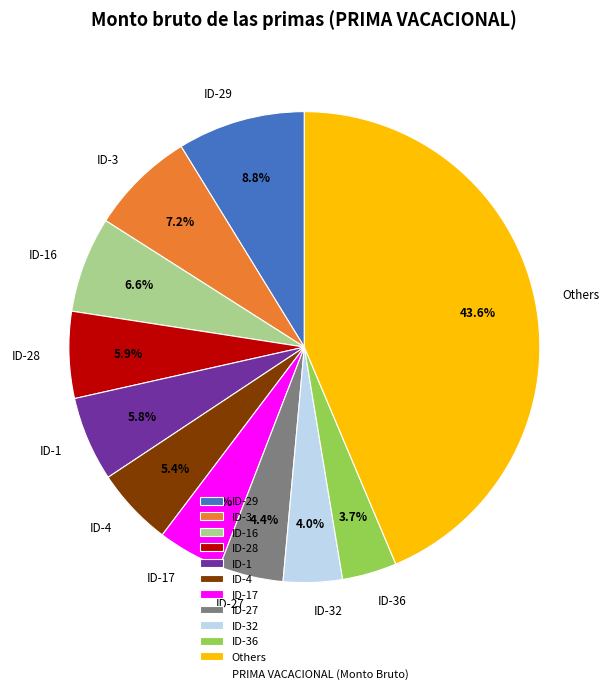

Is there a majority slice in this chart?

No